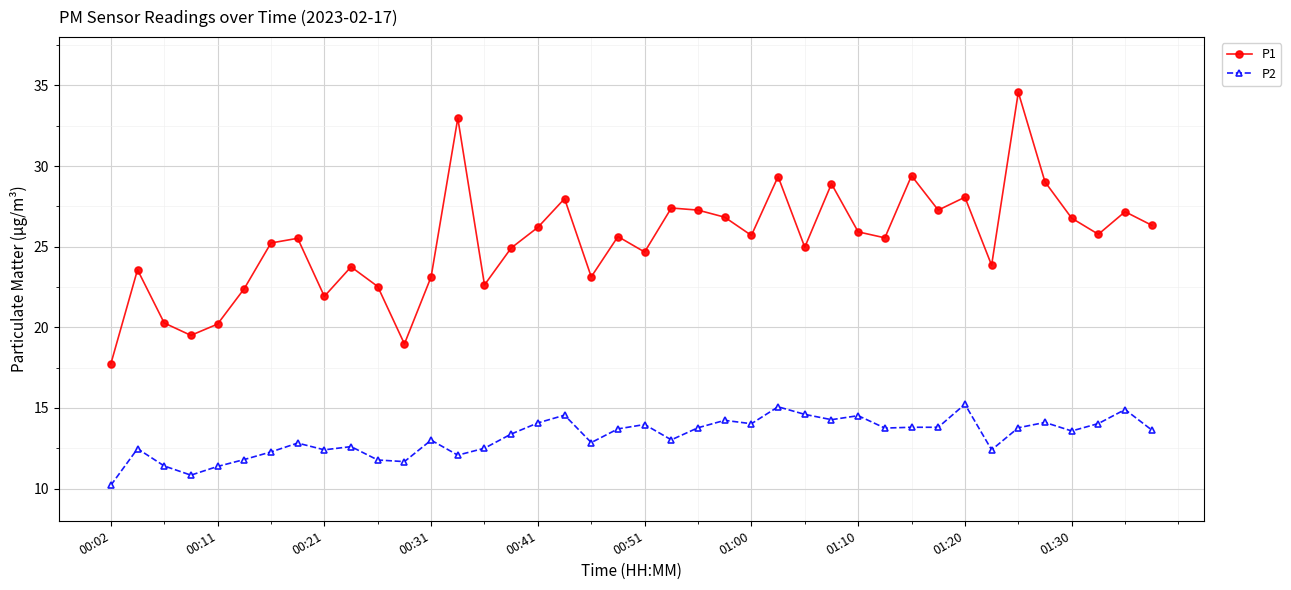

Count the number of categories in the chart.

40